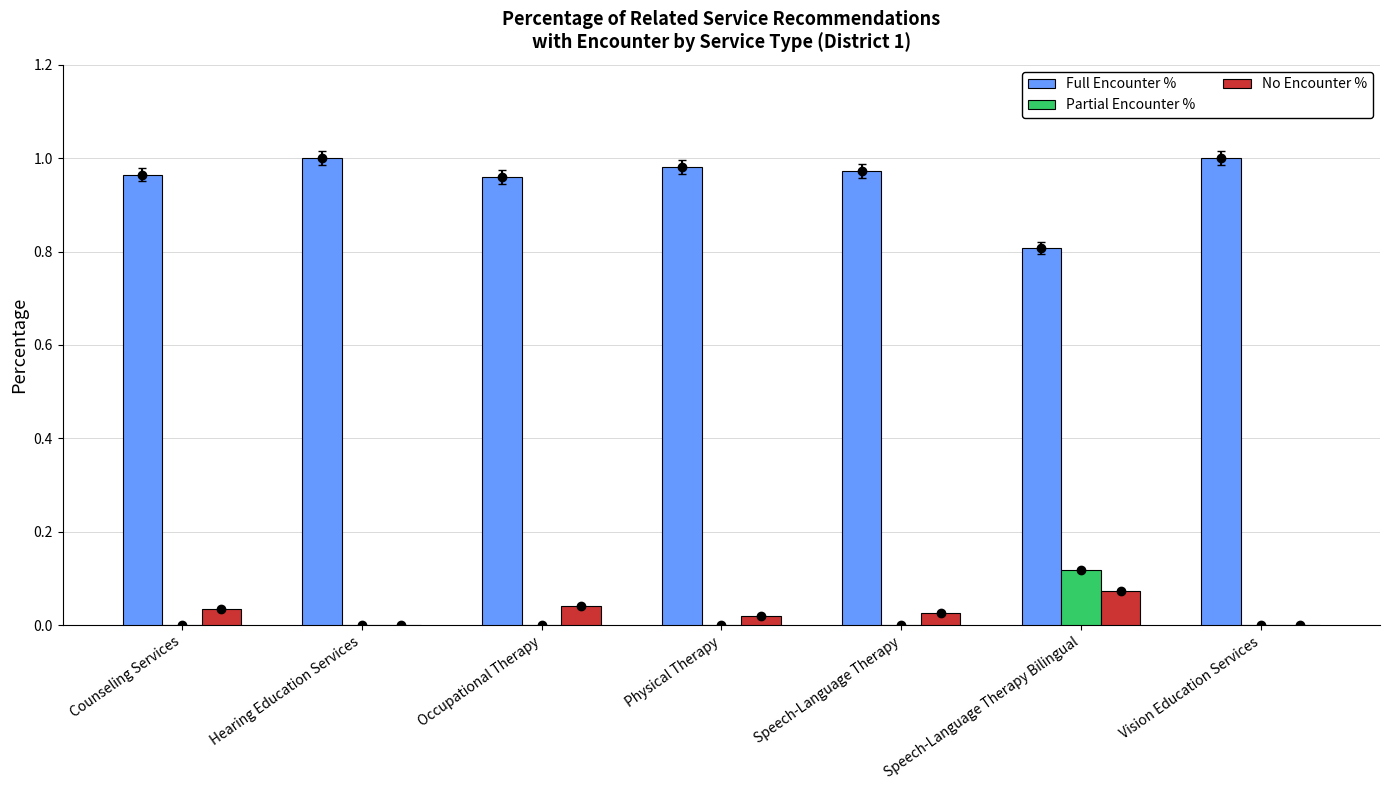

Reading right to left, list all the values displayed in this chart.

Full Encounter %: 1.0	0.8	1.0	1.0	1.0	1.0	1.0
Partial Encounter %: 0.0	0.1	0.0	0.0	0.0	0.0	0.0
No Encounter %: 0.0	0.1	0.0	0.0	0.0	0.0	0.0